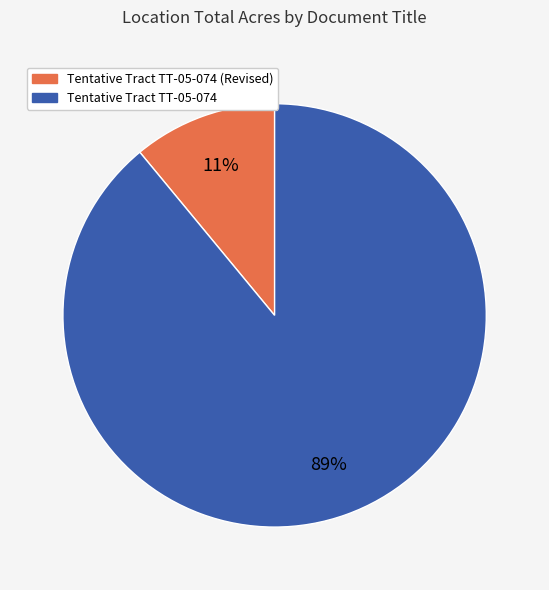

To the nearest percent, what is the difference between the largest and smallest slice percentages?

78%